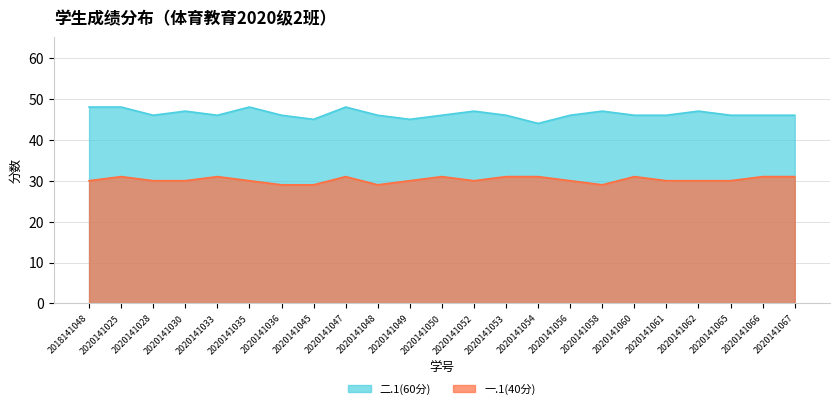

True or false: 一.1(40分) and 二.1(60分) intersect in this chart.

False